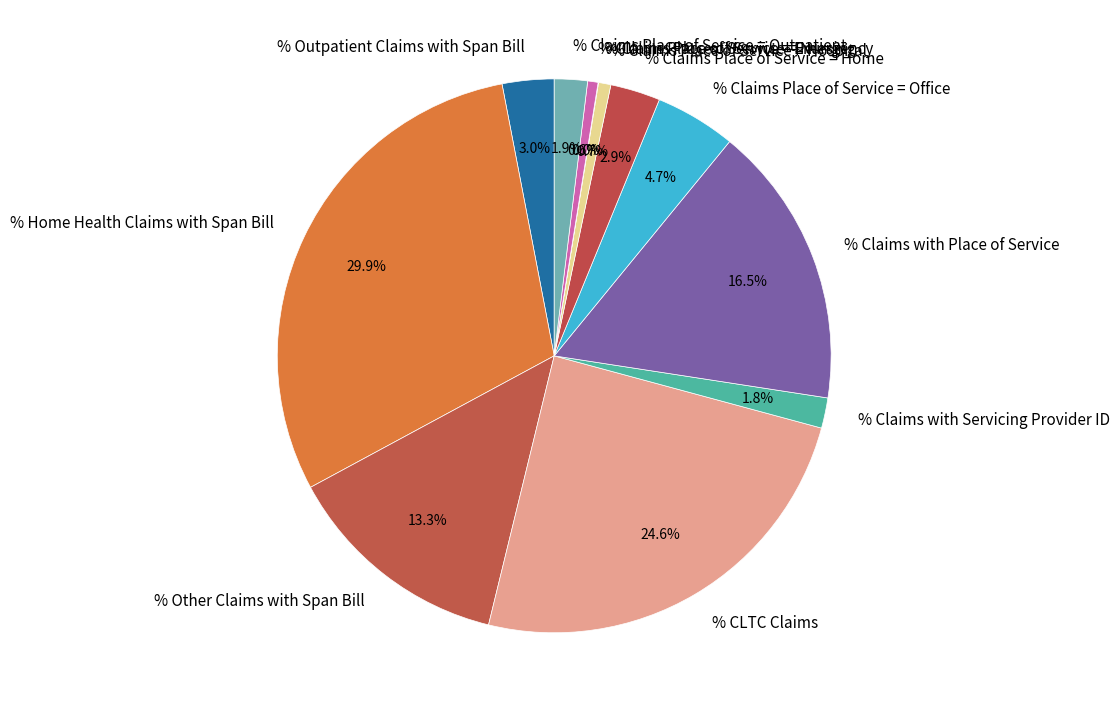

To the nearest percent, what is the difference between the largest and smallest slice percentages?

30%